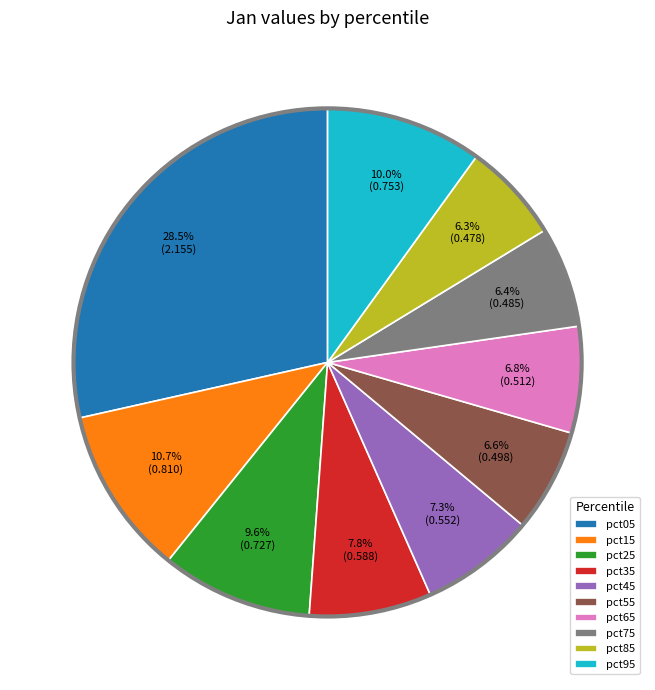

How many segments does this pie chart have?

10